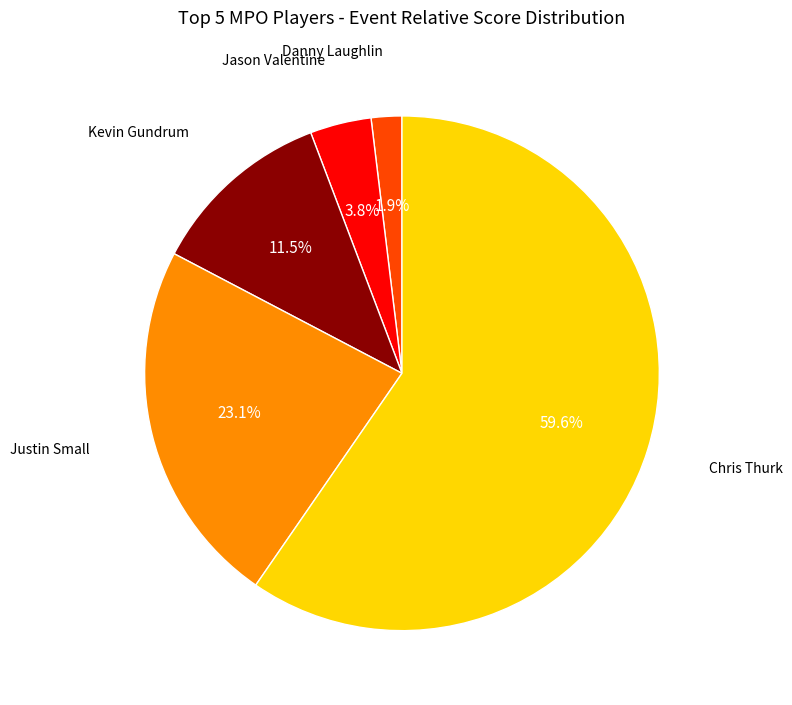

Is there a majority slice in this chart?

Yes